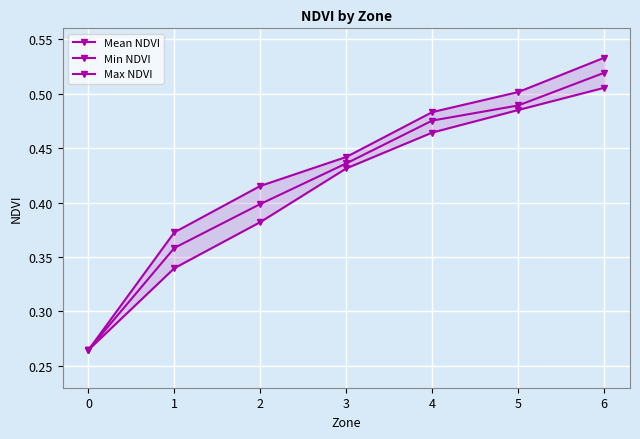

True or false: Mean NDVI and Max NDVI intersect in this chart.

False